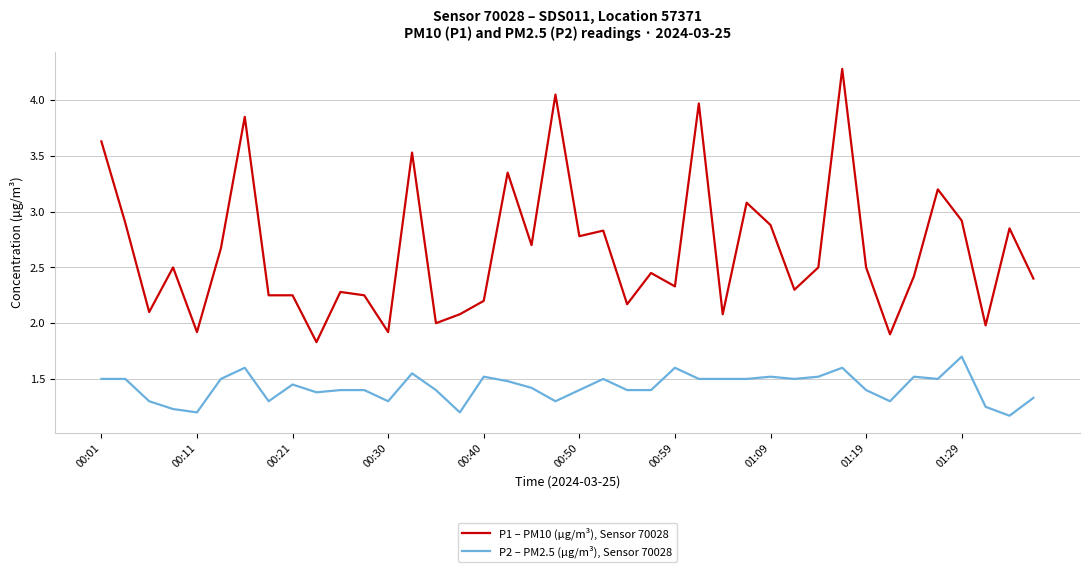

True or false: P2 – PM2.5 (µg/m³), Sensor 70028 and P1 – PM10 (µg/m³), Sensor 70028 cross at least once.

False